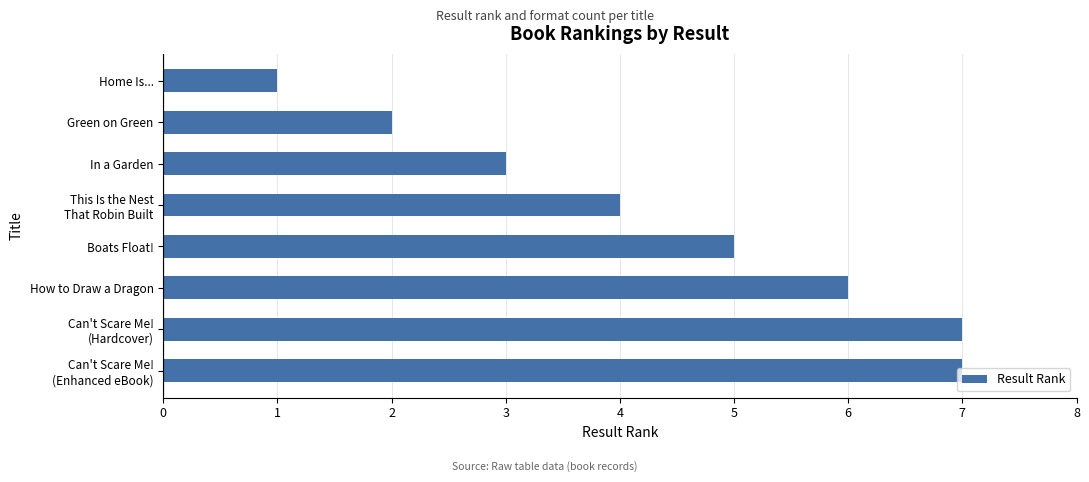

What is the sum of the values at How to Draw a Dragon and In a Garden?

9